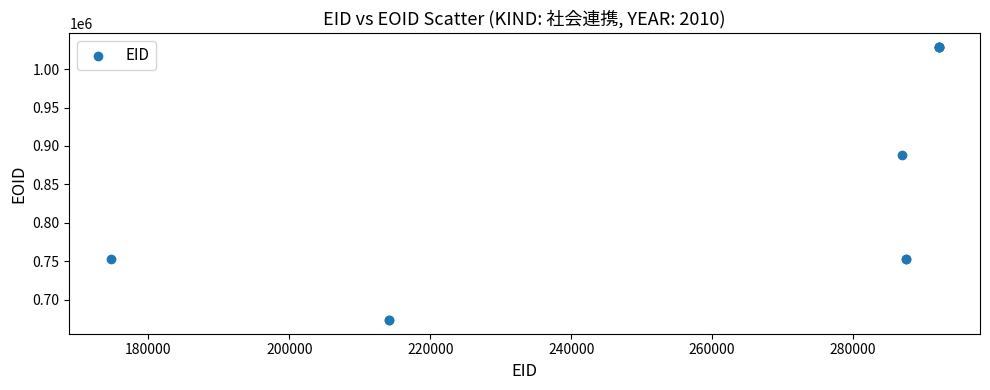

What Y value in the scatter plot is closest to 851392?

887668